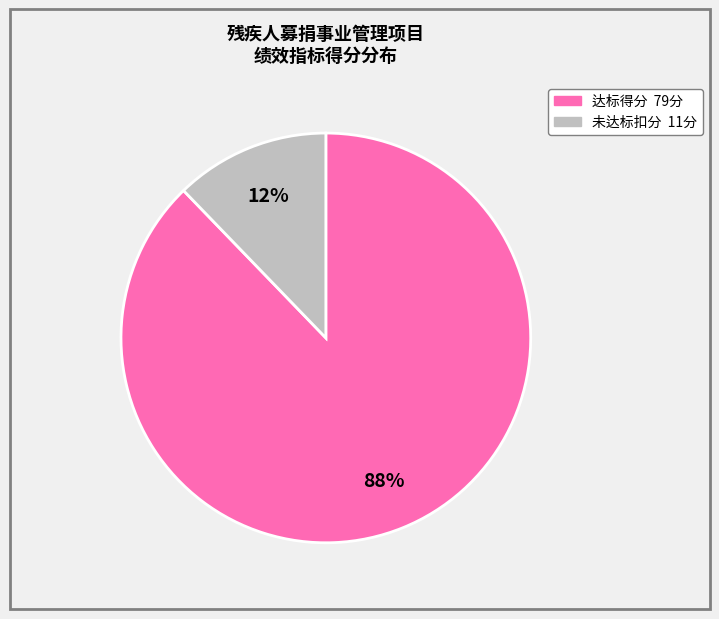

To the nearest percent, what is the difference between the largest and smallest slice percentages?

76%